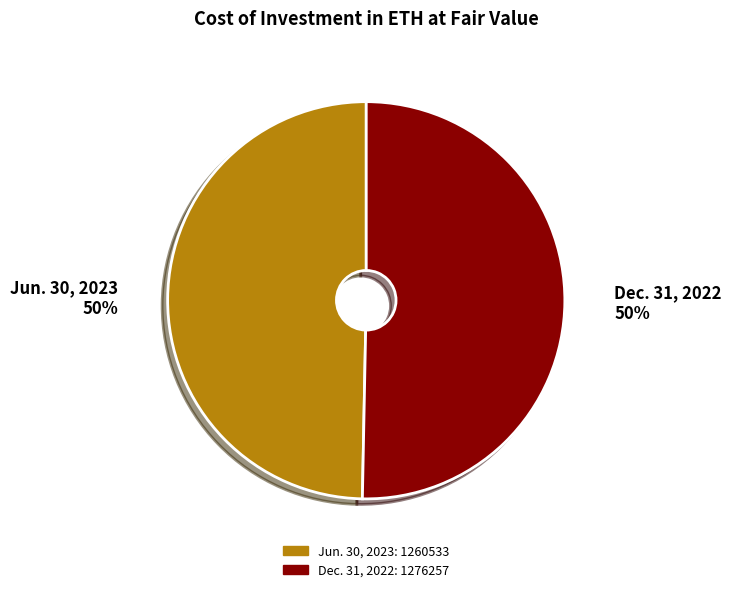

True or false: Jun. 30, 2023 accounts for 58% of the total.

False